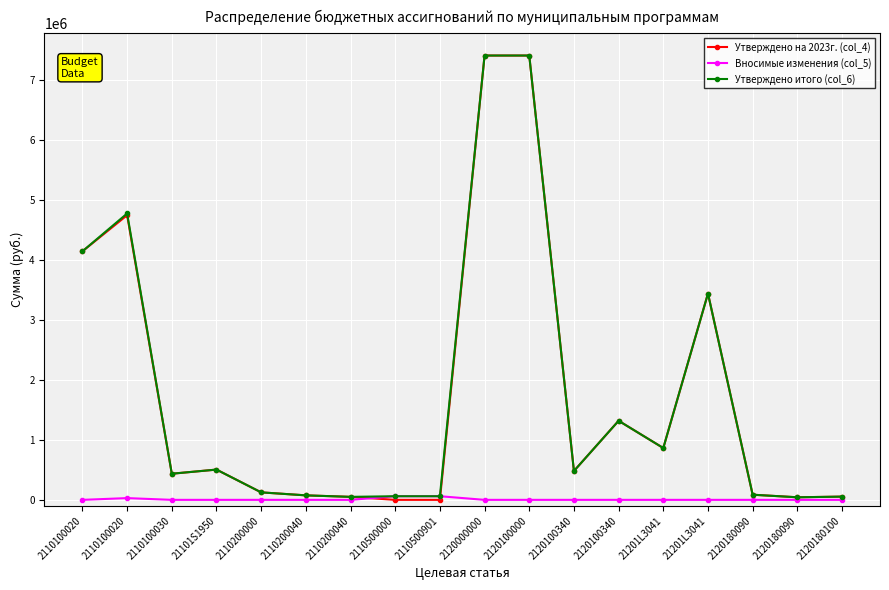

How many distinct data groups are displayed?

3